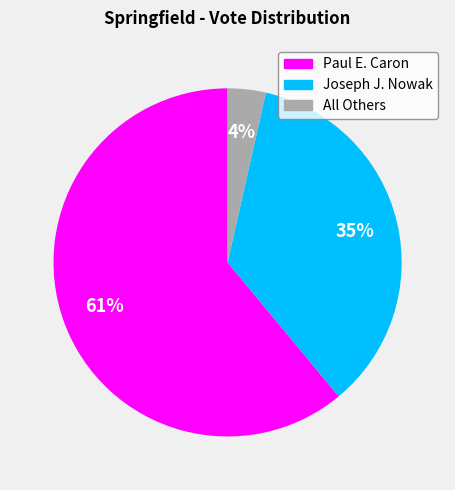

Do Joseph J. Nowak and All Others together represent more than half of the pie?

No